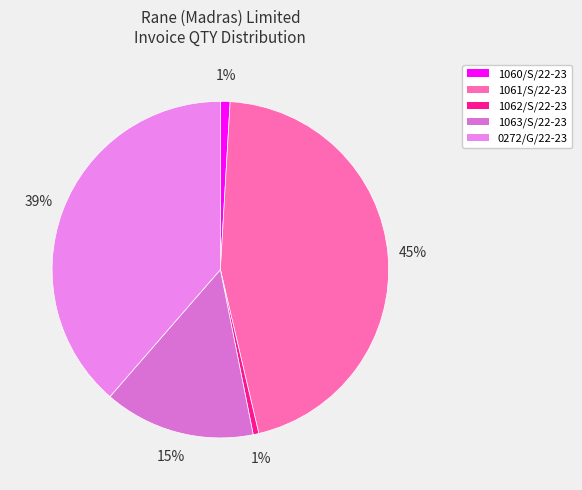

Which slice is the largest?

1061/S/22-23